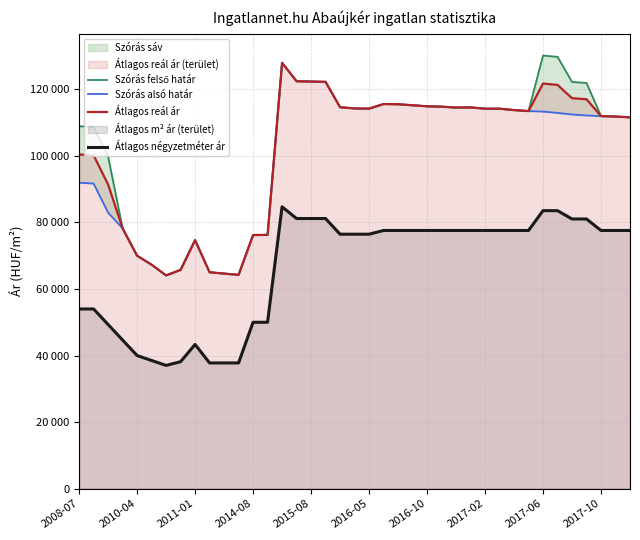

What is the difference between the maximum and minimum values in the Szórás felső határ series?

66079